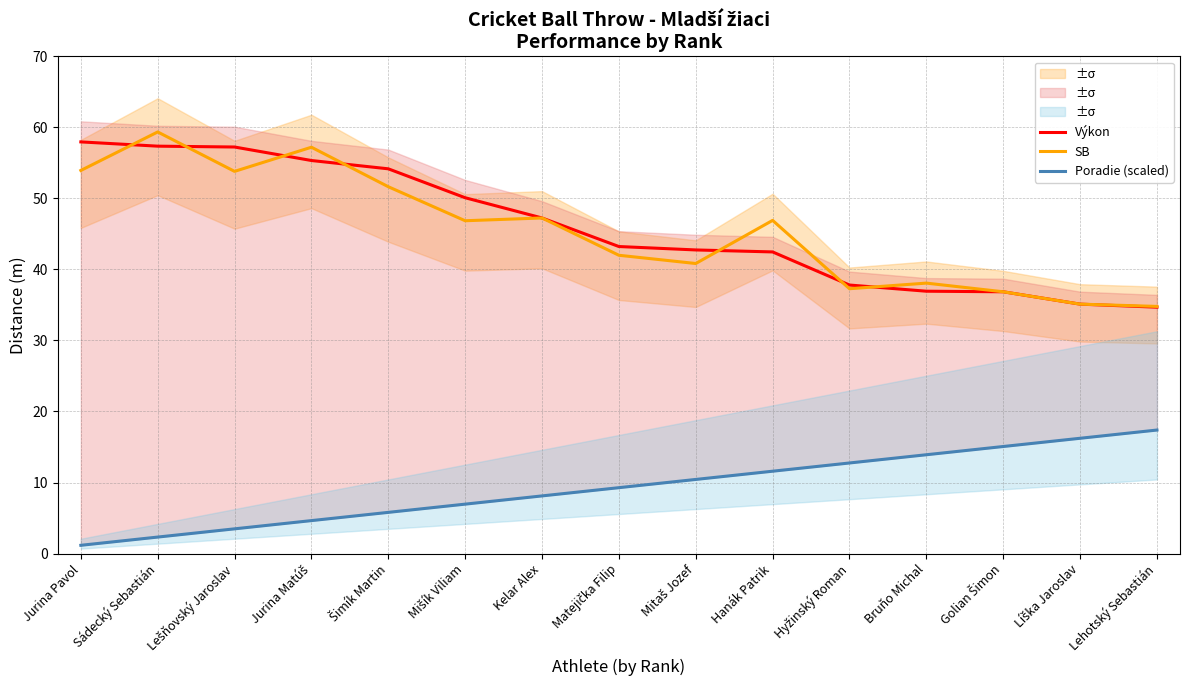

What is the sum of all Poradie (scaled) values?

139.1